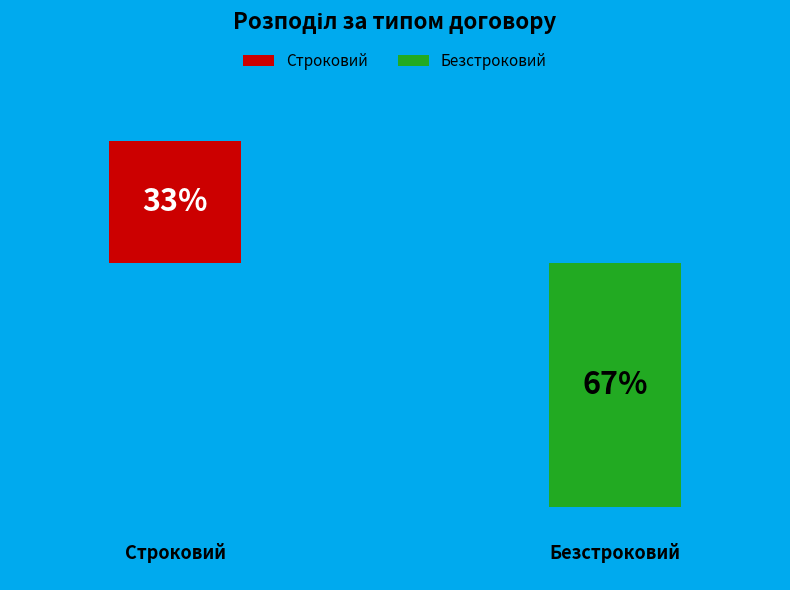

To the nearest percent, what portion does Безстроковий represent?

67%